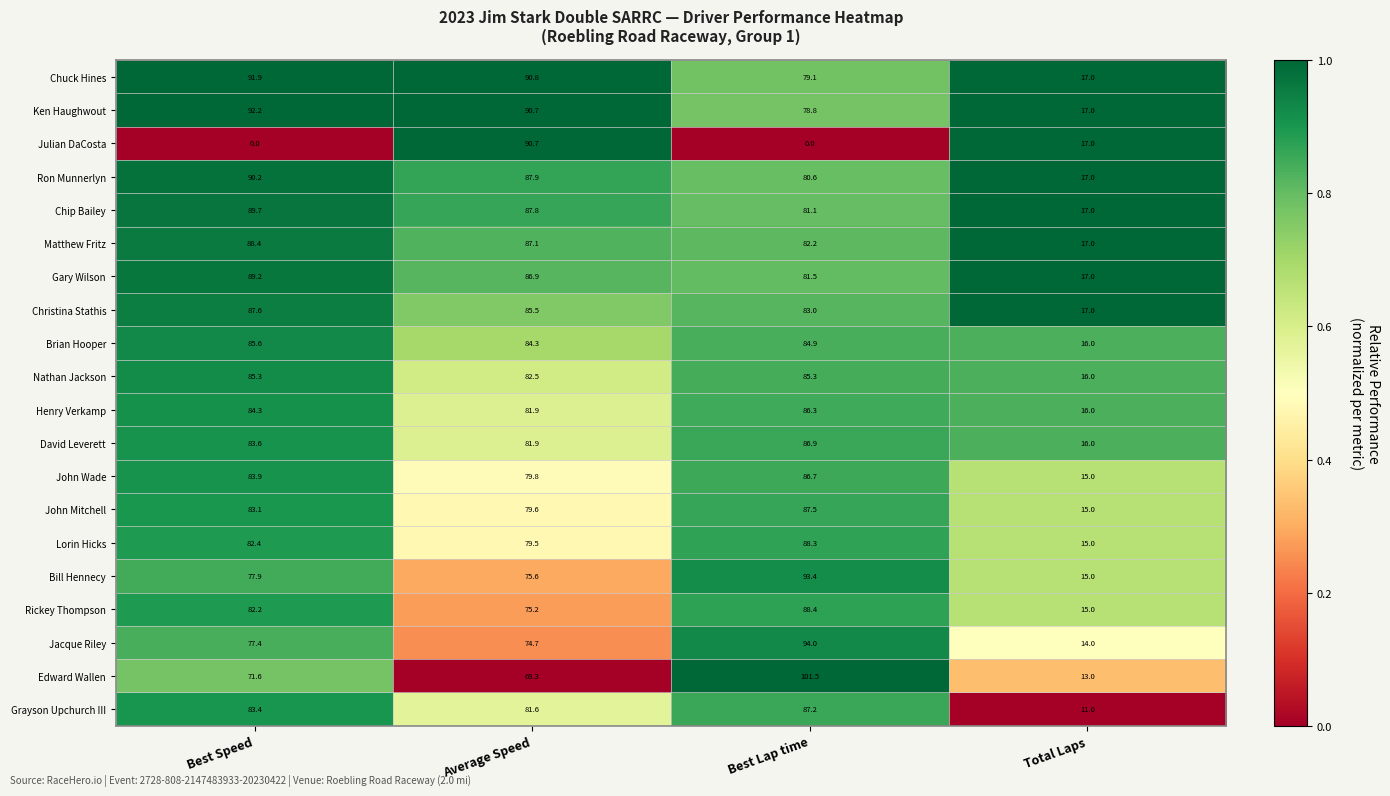

What is the greatest value displayed?

101.5